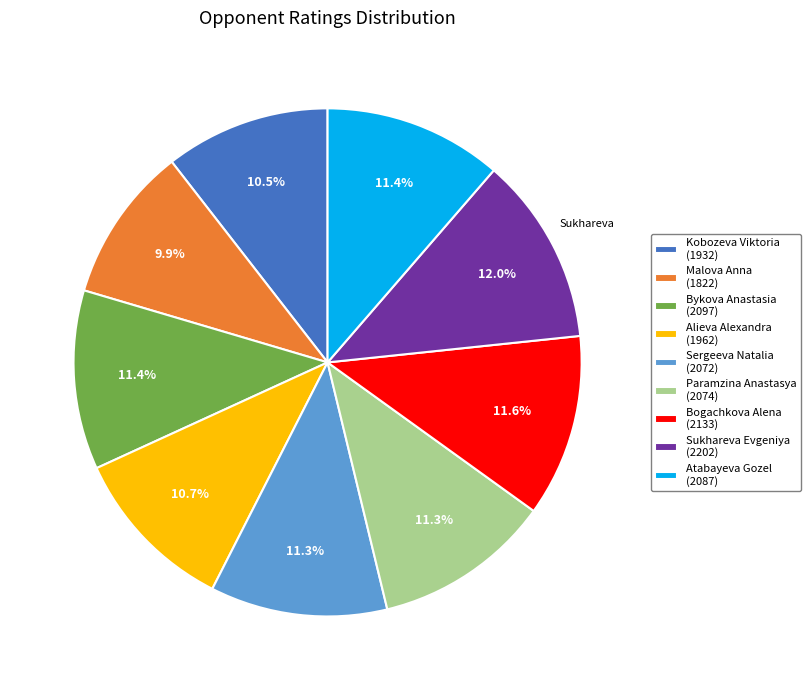

The Bykova Anastasia slice represents 11% of the pie. True or false?

True